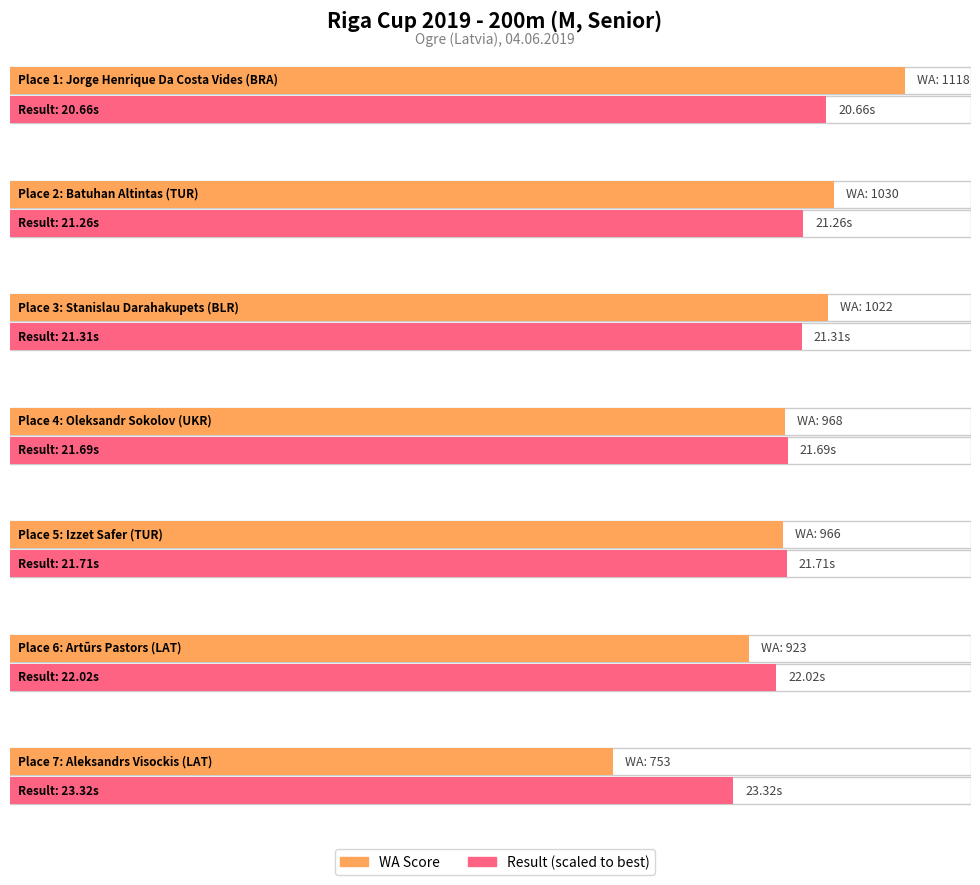

The value of Place at Stanislau Darahakupets (BLR) is 4. True or false?

False